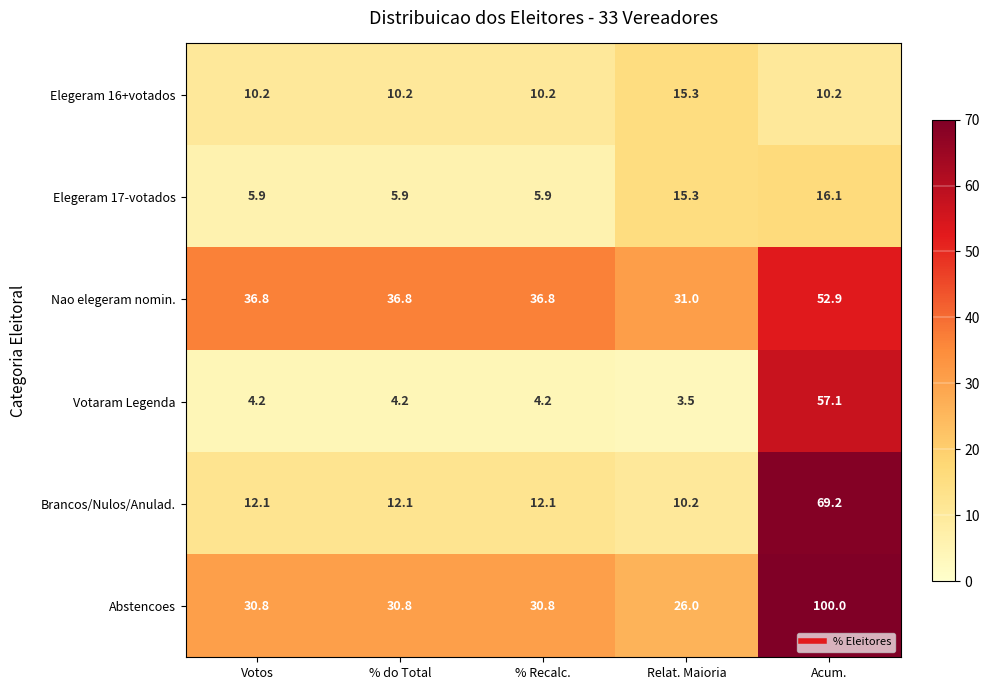

Is it true that Brancos/Nulos/Anulad. equals 16.4 at Acum.?

False